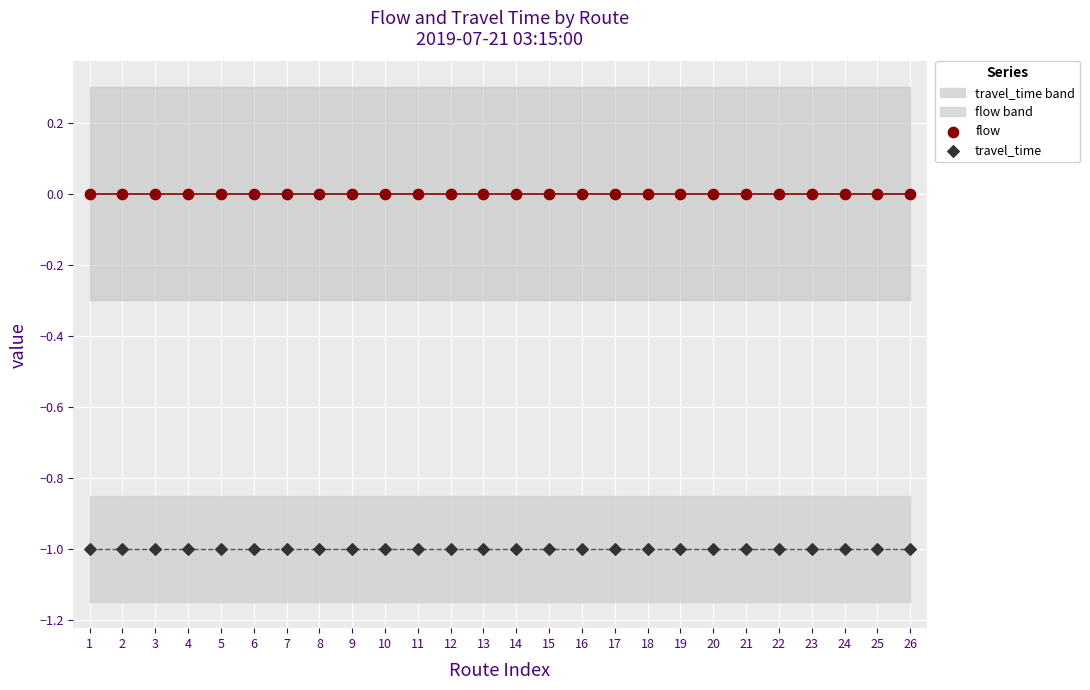

Which series contains the lowest Y value?

travel_time